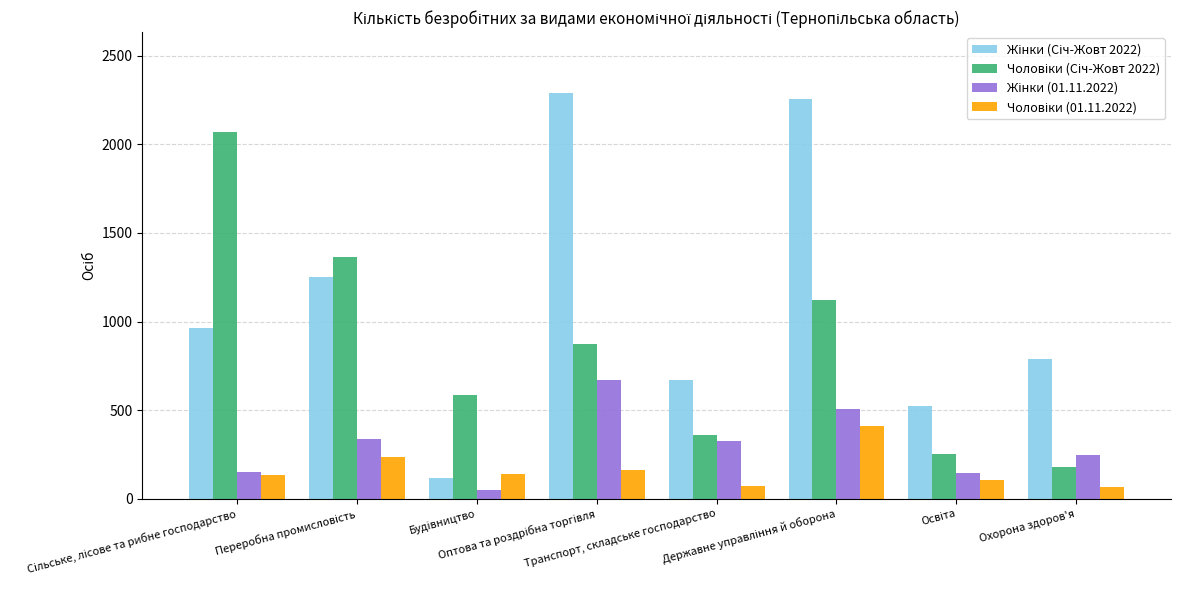

At how many categories does at least one series exceed 2025?

3